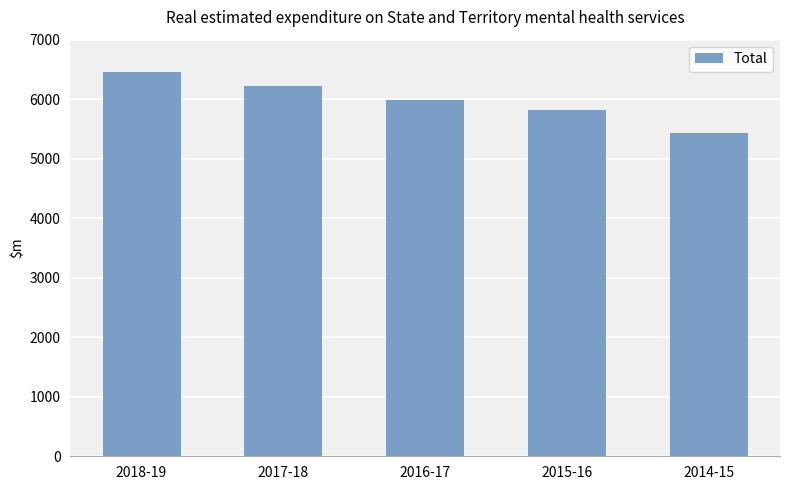

At which label is the value closest to 5945?

2016-17